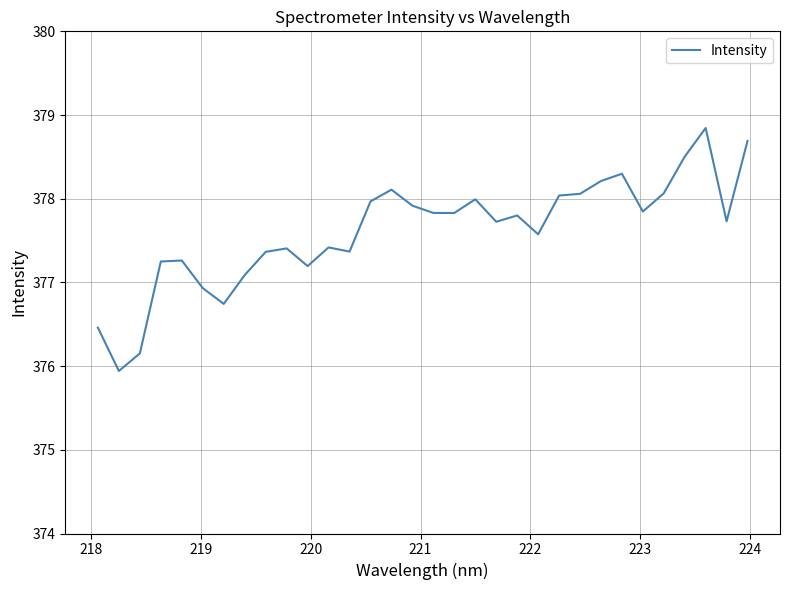

What is the smallest value displayed?

375.9